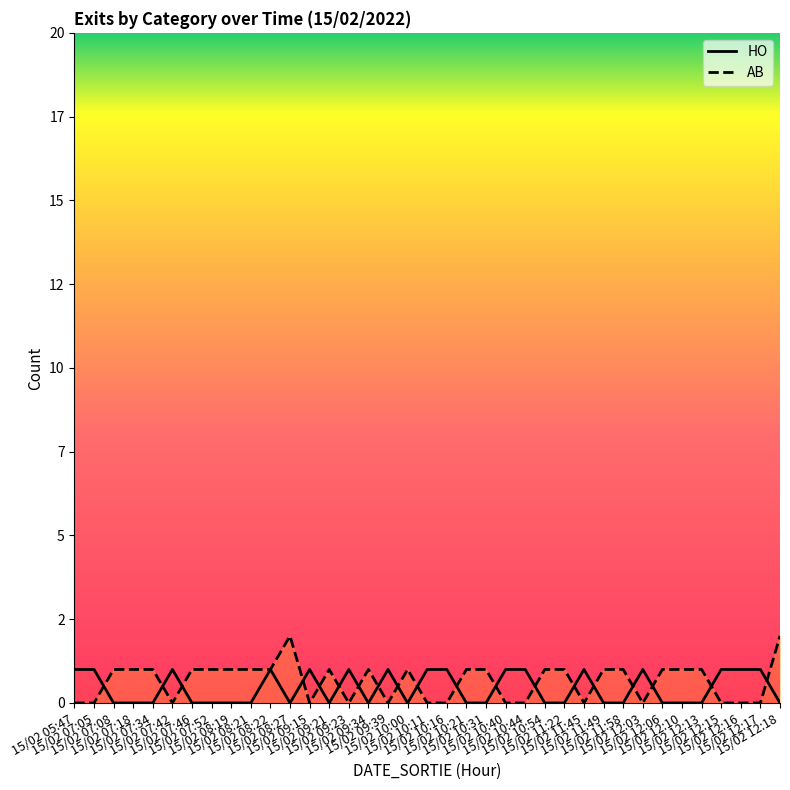

Rank the categories by AB value from lowest to highest.

15/02 05:47, 15/02 07:05, 15/02 07:42, 15/02 09:15, 15/02 09:23, 15/02 09:39, 15/02 10:11, 15/02 10:16, 15/02 10:40, 15/02 10:44, 15/02 11:45, 15/02 12:03, 15/02 12:15, 15/02 12:16, 15/02 12:17, 15/02 07:08, 15/02 07:18, 15/02 07:34, 15/02 07:46, 15/02 07:52, 15/02 08:19, 15/02 08:21, 15/02 08:22, 15/02 09:21, 15/02 09:34, 15/02 10:00, 15/02 10:21, 15/02 10:31, 15/02 10:54, 15/02 11:22, 15/02 11:49, 15/02 11:58, 15/02 12:06, 15/02 12:10, 15/02 12:13, 15/02 08:27, 15/02 12:18